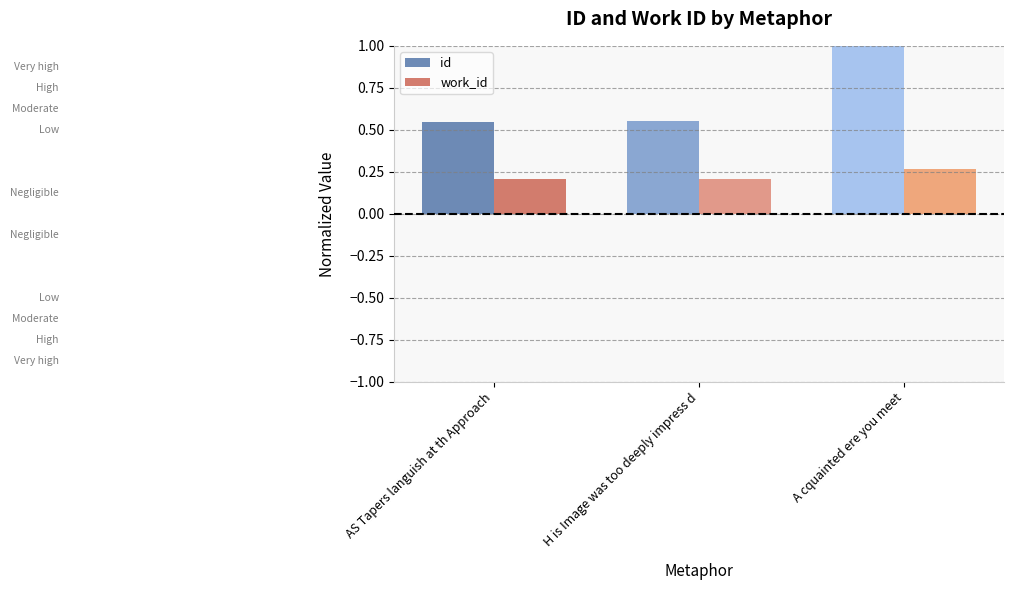

Rank the series at H is Image was too deeply impress d from highest to lowest value.

id, work_id